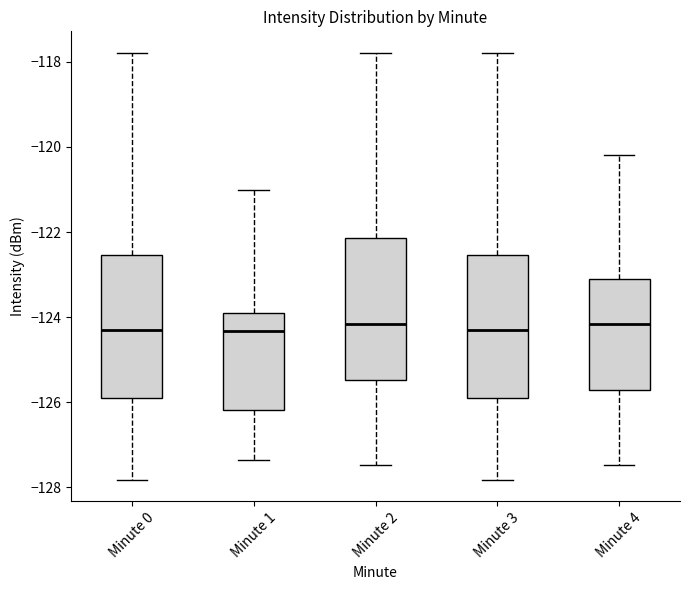

Reading left to right, transcribe this box plot: for each box, give where its median line is, the range the box spans, and where its two whiskers end, as read against the y-axis. The values are not printed on the chart, so give them approximately, as read against the axis.

Minute 0: median -124.4, box -126.0 to -122.6, whiskers -127.8 to -117.8
Minute 1: median -124.4, box -126.2 to -124.0, whiskers -127.4 to -121.0
Minute 2: median -124.2, box -125.4 to -122.2, whiskers -127.4 to -117.8
Minute 3: median -124.4, box -126.0 to -122.6, whiskers -127.8 to -117.8
Minute 4: median -124.2, box -125.8 to -123.0, whiskers -127.4 to -120.2